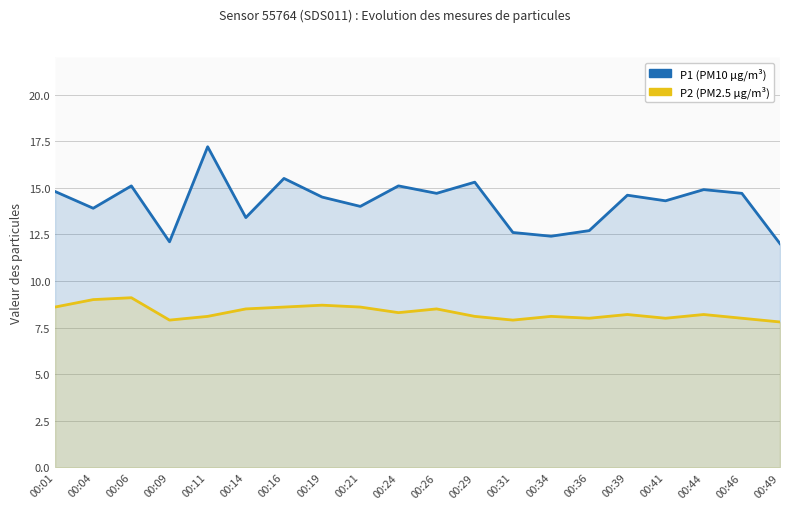

Does the chart display data point markers on the line(s)?

No